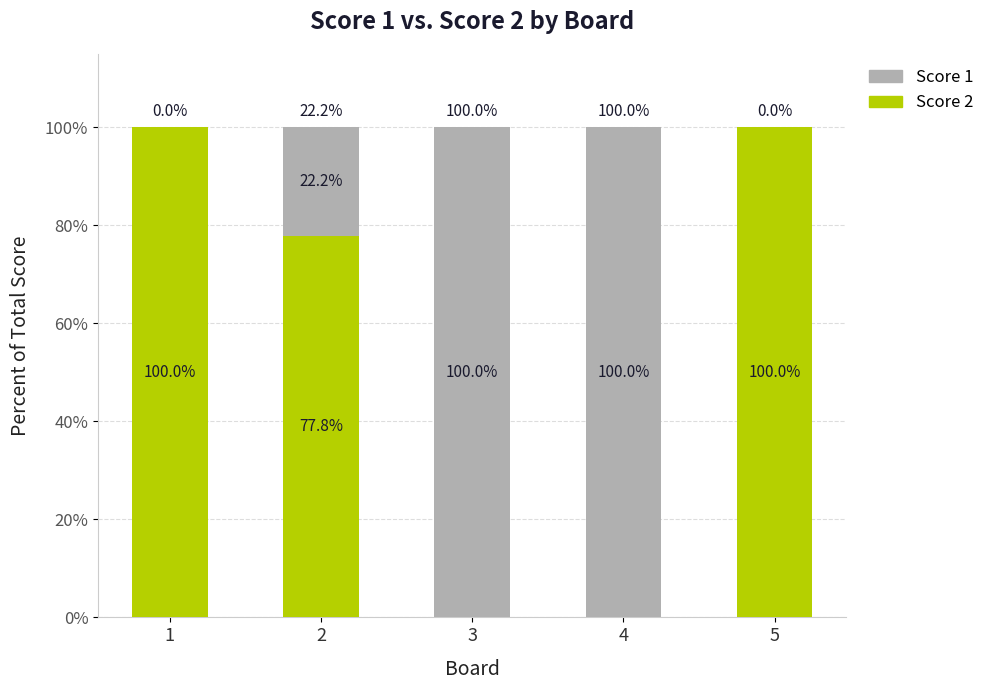

What is the approximate value of Score 2 at 1?

100.0